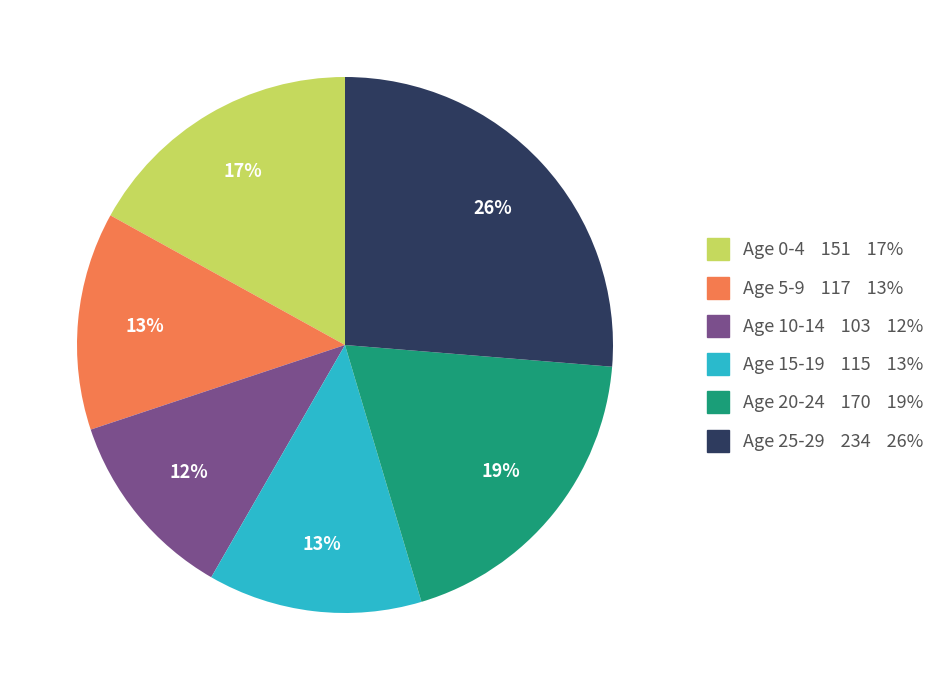

Is there a majority slice in this chart?

No